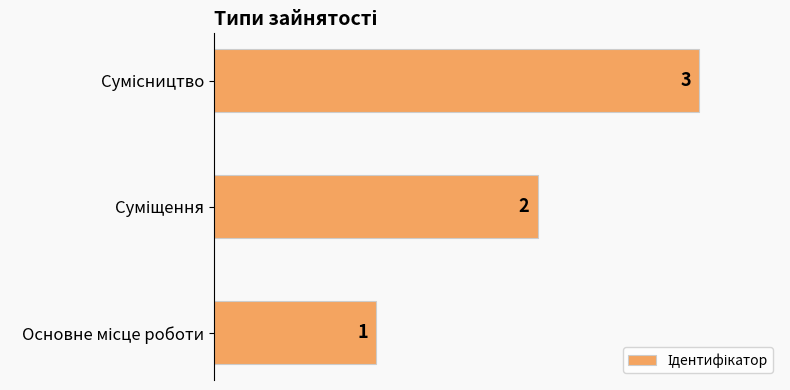

How many data points are less than 2?

1